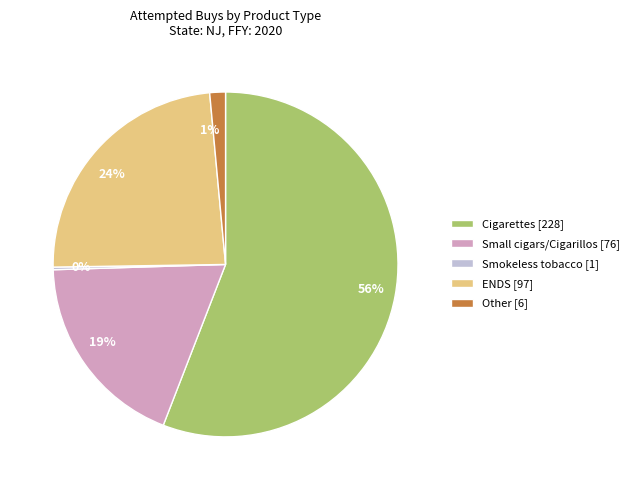

Is there any slice that represents more than half of the pie?

Yes